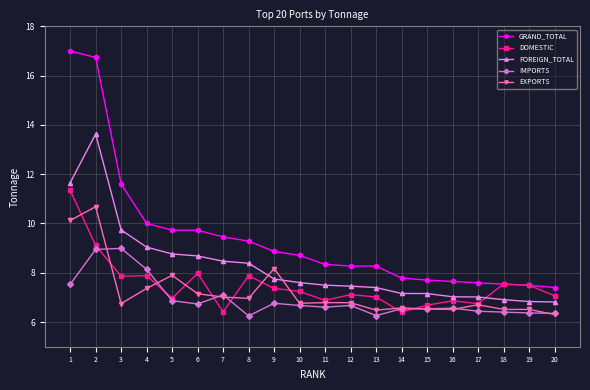

What is the maximum value for EXPORTS?

10.7